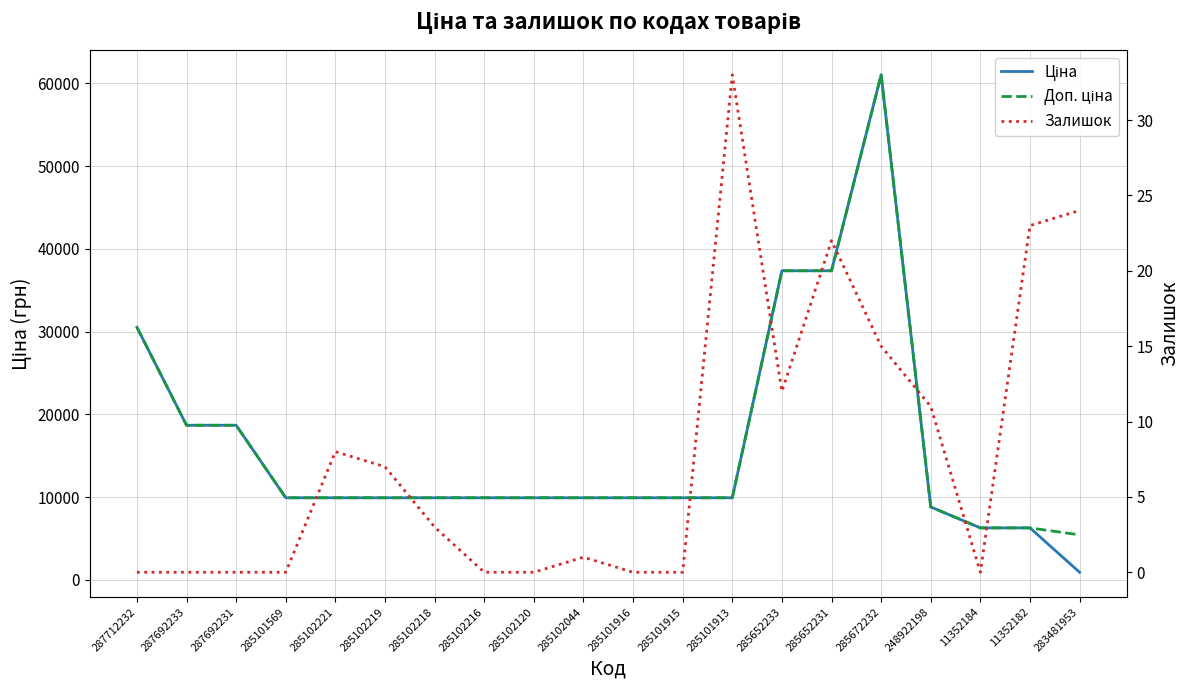

List the series in order of their peak value, highest first.

Ціна, Доп. ціна, Залишок